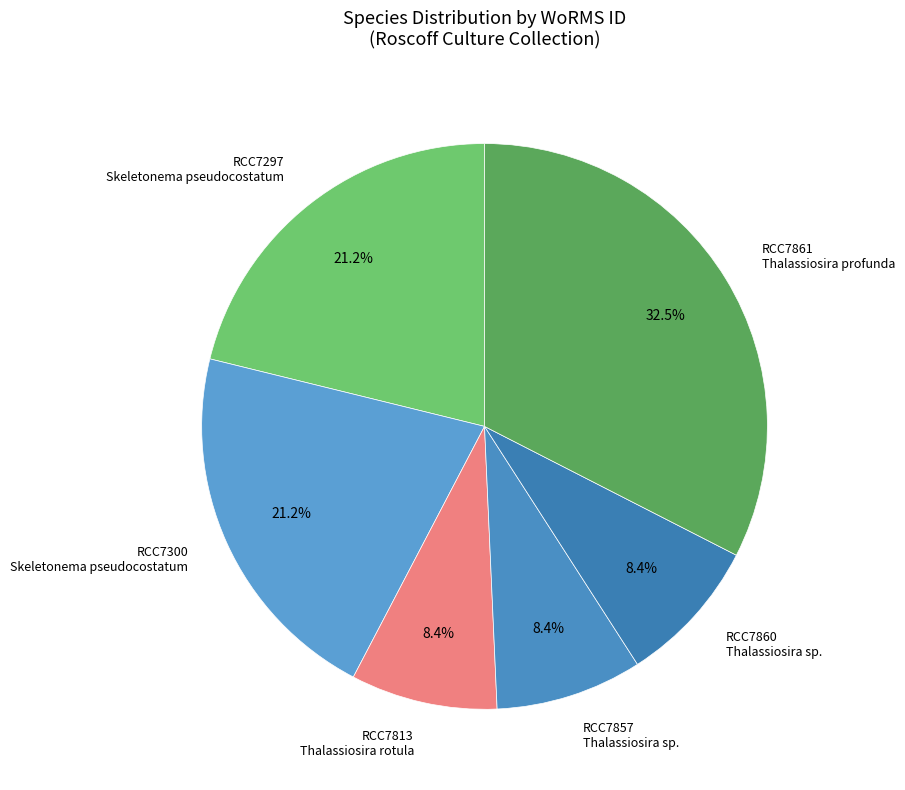

What percentage do RCC7860 Thalassiosira sp. and RCC7813 Thalassiosira rotula together represent?

16.8%